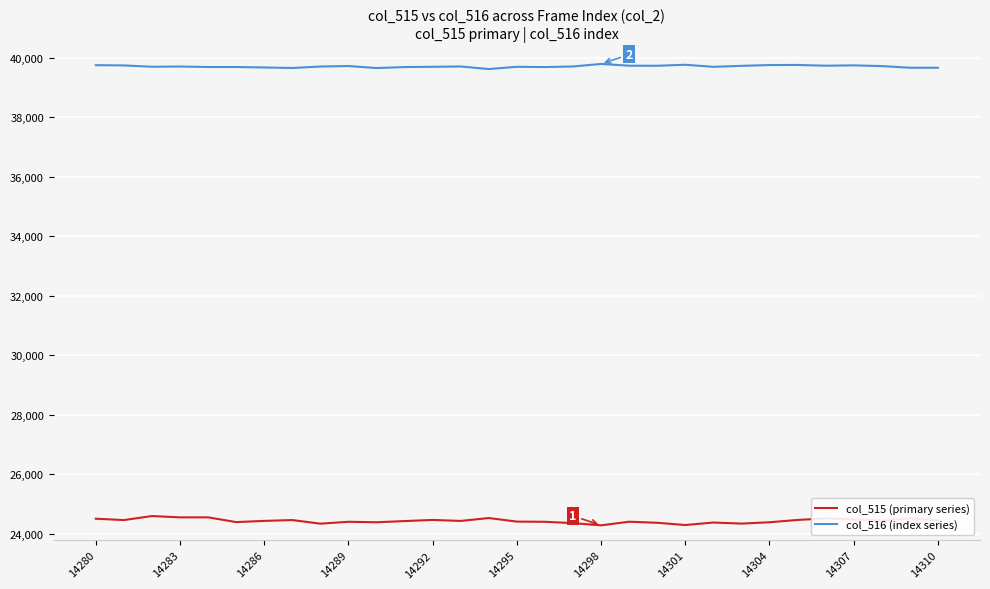

True or false: col_516 (index series) and col_515 (primary series) cross at least once.

False